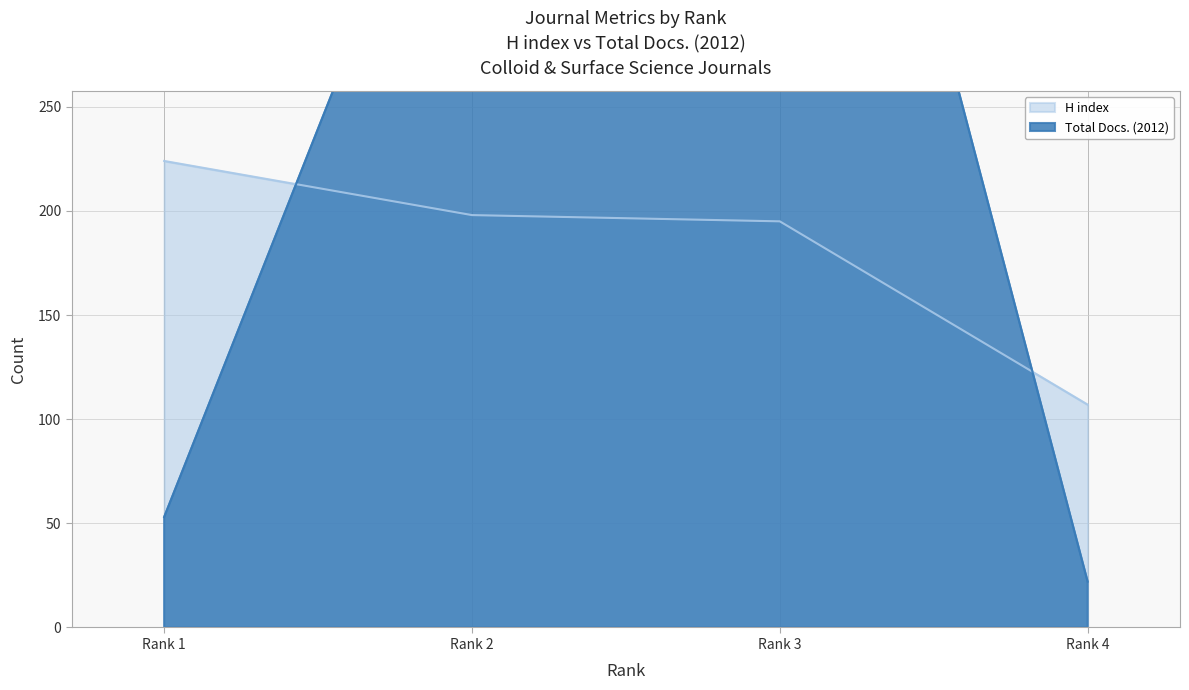

Reading right to left, list all the values displayed in this chart.

H index: Rank 4=107	Rank 3=195	Rank 2=198	Rank 1=224
Total Docs. (2012): Rank 4=22	Rank 3=584	Rank 2=426	Rank 1=53